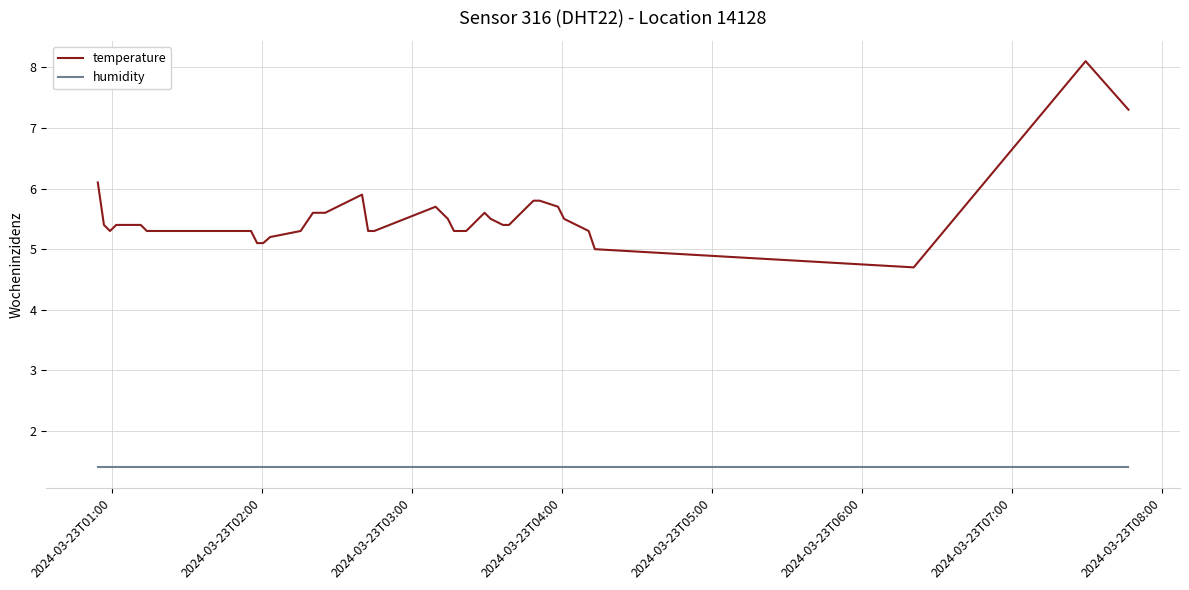

Reading right to left, transcribe all the data shown in this chart.

temperature: 7.3	8.1	4.7	5.0	5.3	5.5	5.7	5.8	5.8	5.7	5.6	5.4	5.4	5.5	5.6	5.5	5.4	5.3	5.3	5.3	5.5	5.7	5.3	5.3	5.9	5.6	5.6	5.3	5.2	5.1	5.1	5.3	5.3	5.3	5.4	5.4	5.4	5.3	5.4	6.1
humidity: 1.4	1.4	1.4	1.4	1.4	1.4	1.4	1.4	1.4	1.4	1.4	1.4	1.4	1.4	1.4	1.4	1.4	1.4	1.4	1.4	1.4	1.4	1.4	1.4	1.4	1.4	1.4	1.4	1.4	1.4	1.4	1.4	1.4	1.4	1.4	1.4	1.4	1.4	1.4	1.4